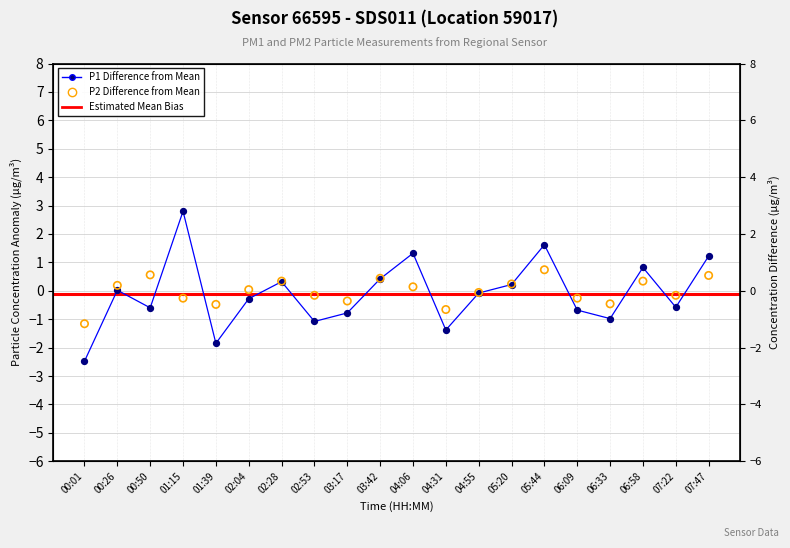

Which series has the widest spread of Y values?

P1